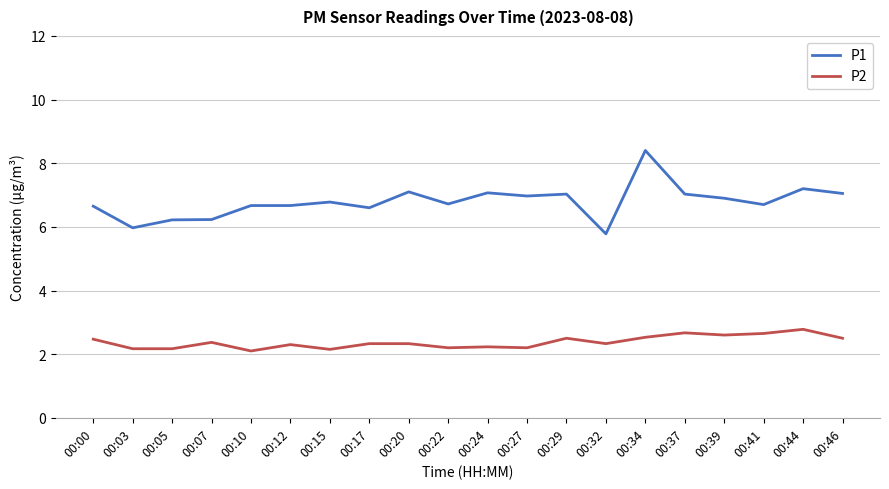

At 00:24, list the series in order from largest to smallest.

P1, P2